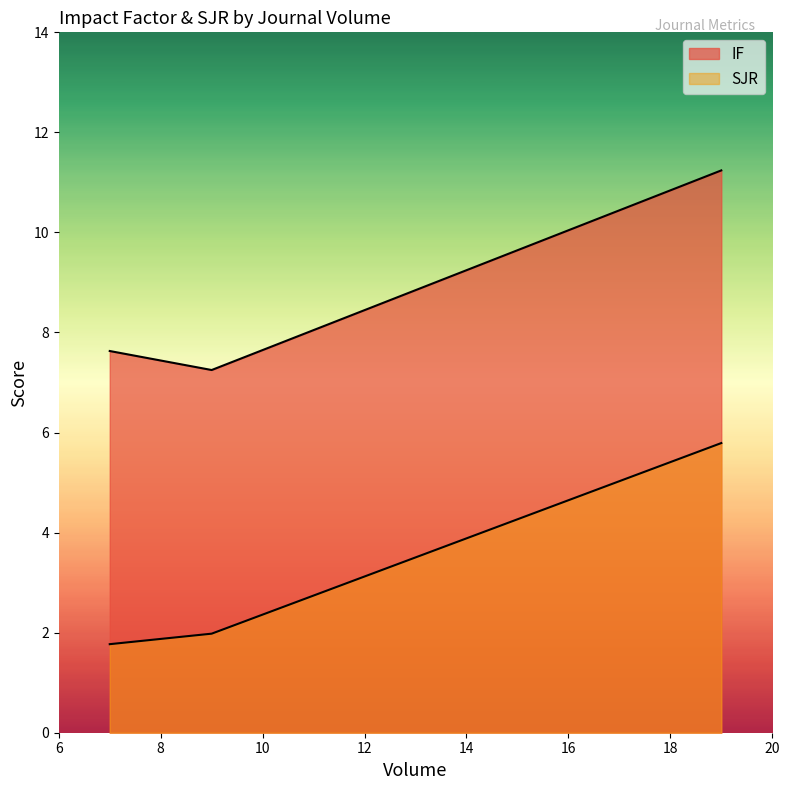

Does the chart display data point markers on the line(s)?

No